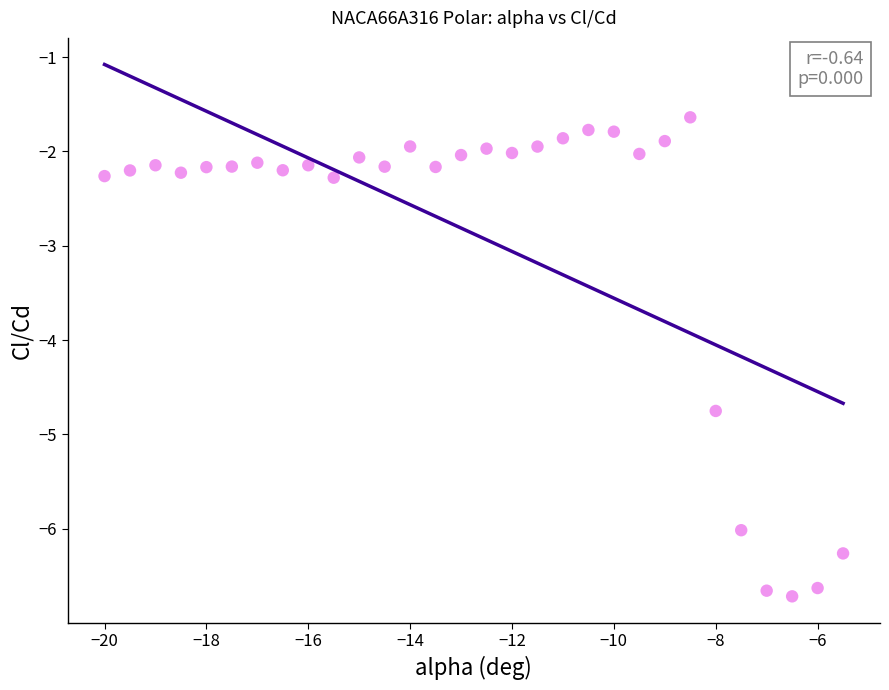

What is the range of X values (max minus min)?

14.5